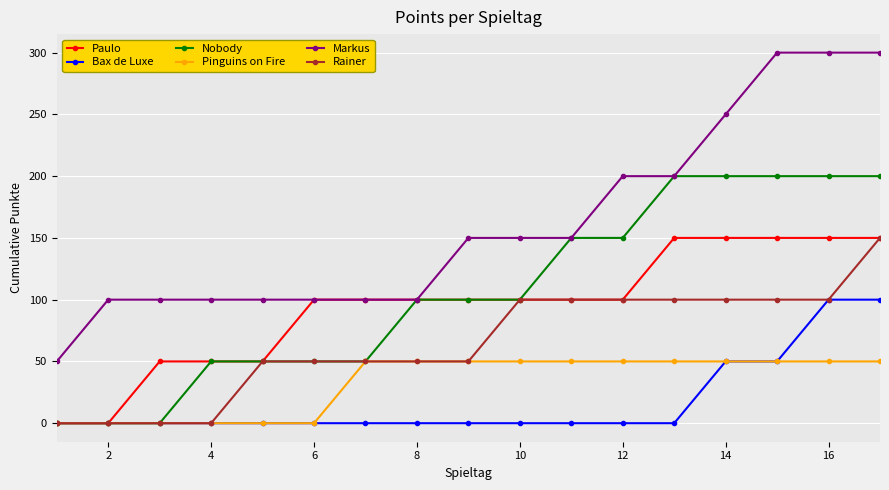

What is the difference between the maximum and minimum values in the Paulo series?

150